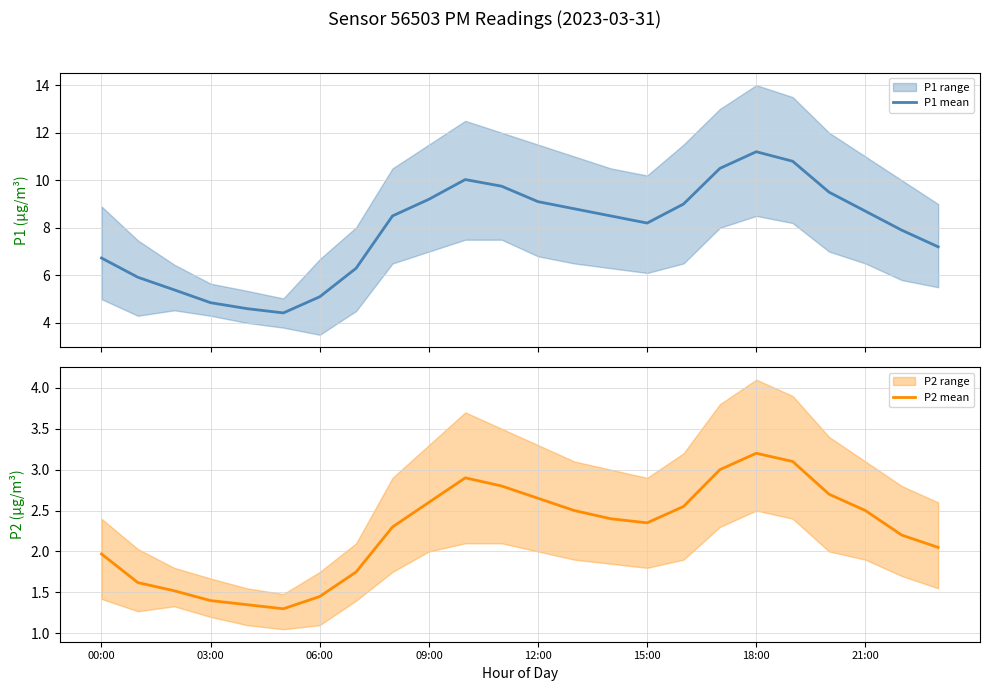

Which series changed the most between 15:00 and 19?

P1 mean